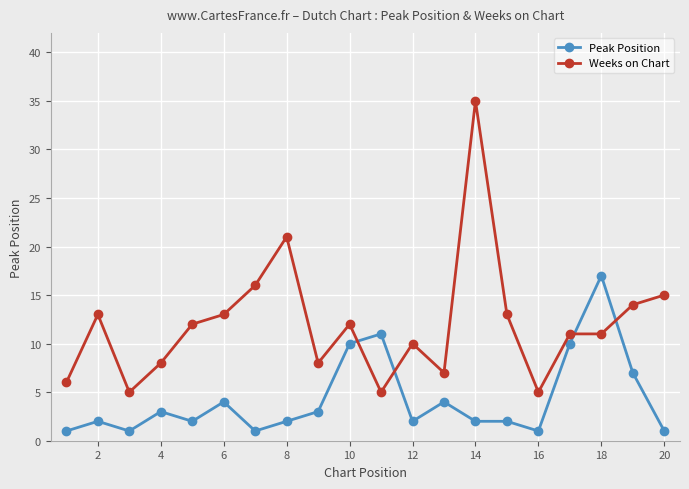

Count the number of categories in the chart.

20